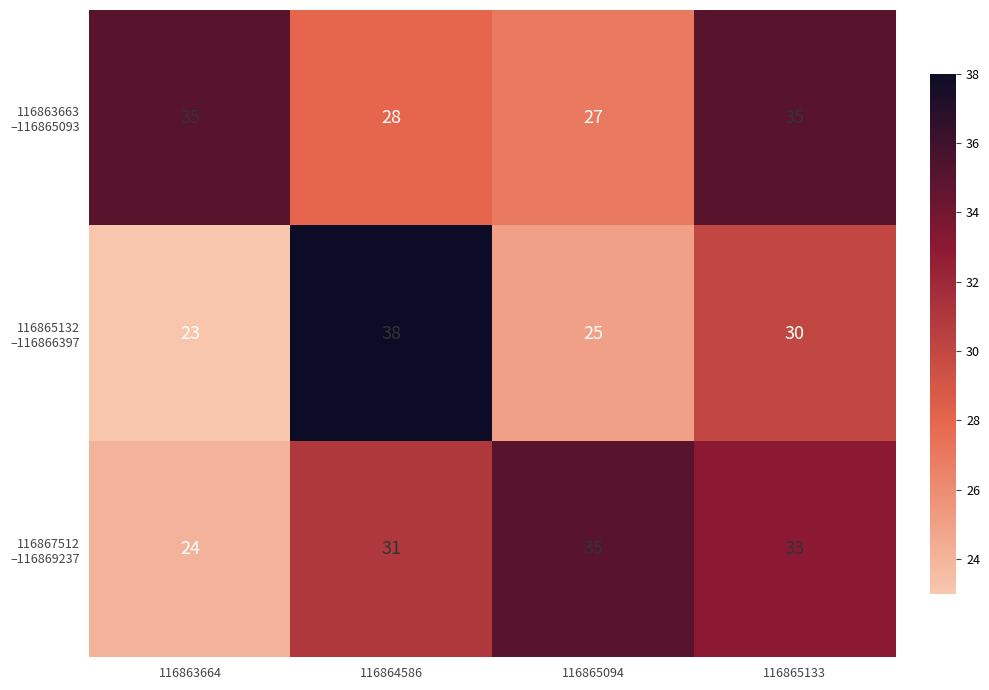

What is the minimum value shown in the chart?

23